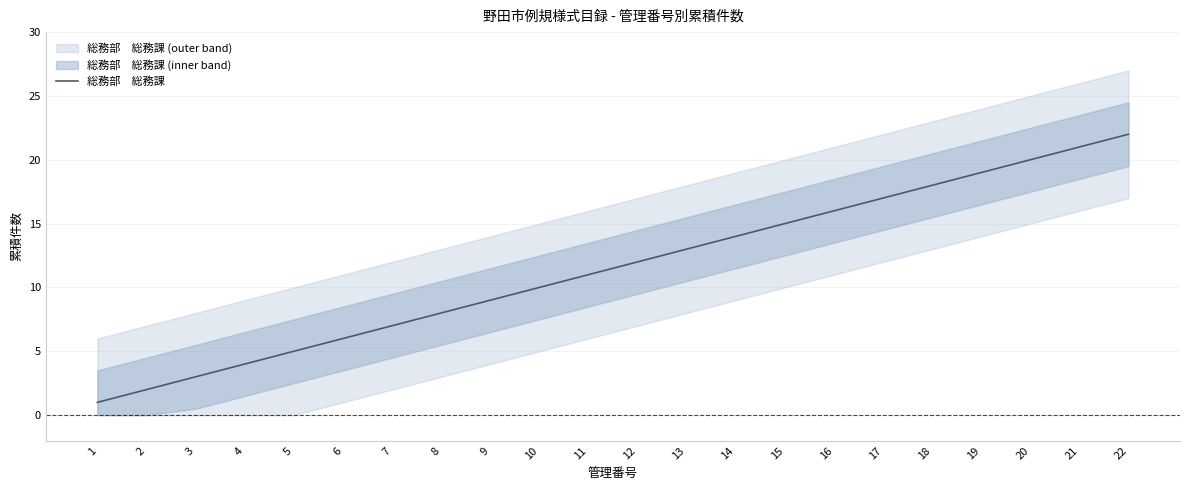

True or false: the data shows 7 at 7.

True